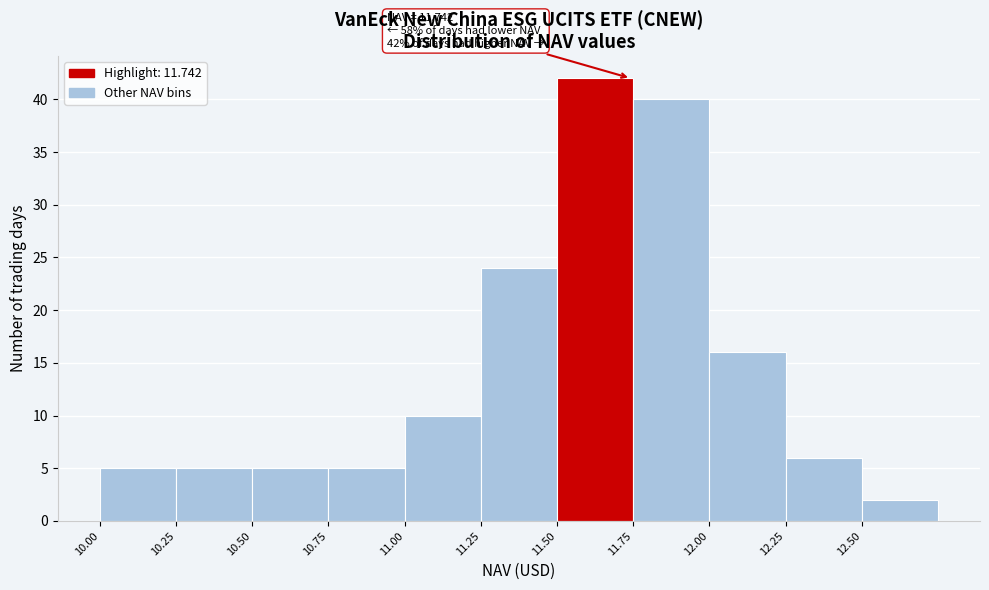

Which range on the x-axis has the tallest bar?

11.50 to 11.75